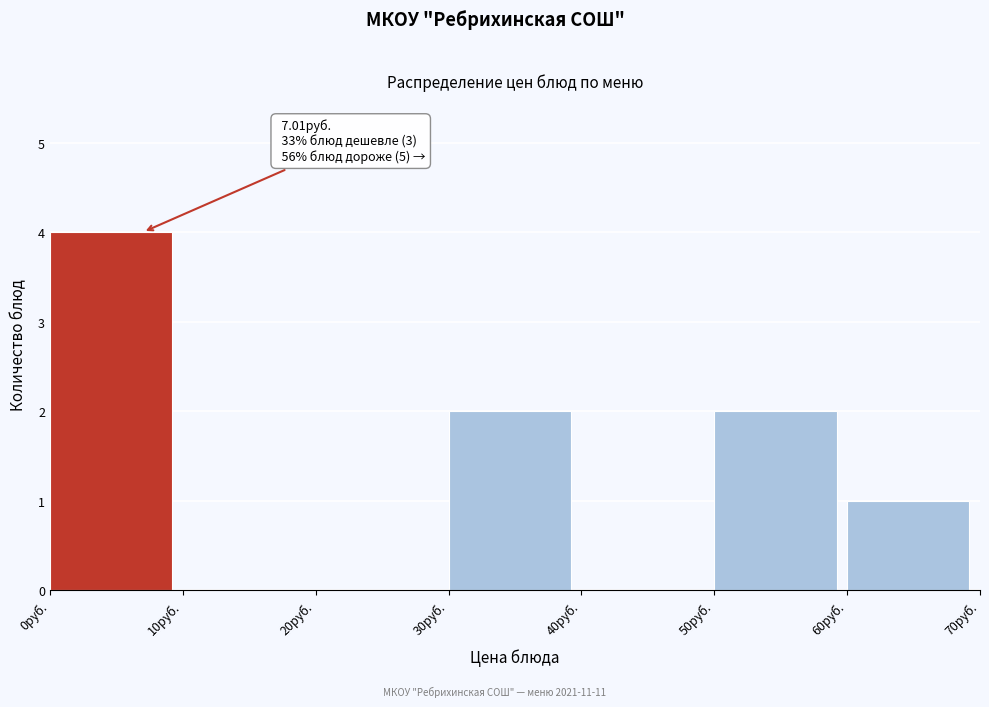

Which range on the x-axis has the tallest bar?

0 to 10